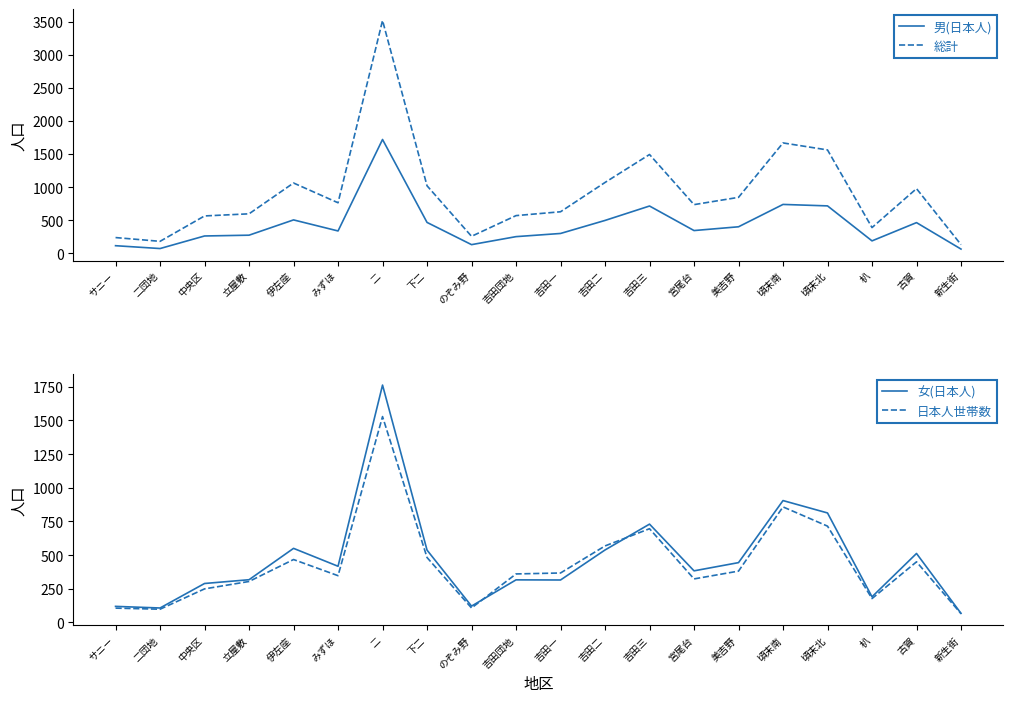

At which label does 日本人世帯数 first exceed 367?

伊左座